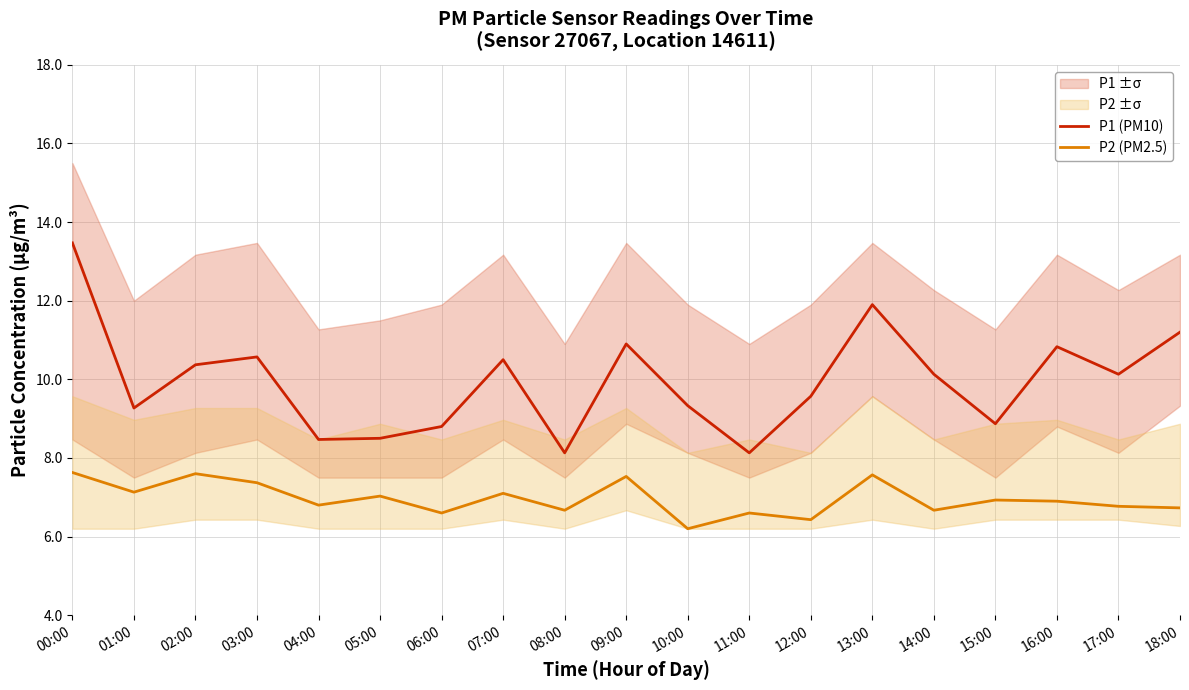

Is it true that P2 (PM2.5) equals 6.8 at 17:00?

True